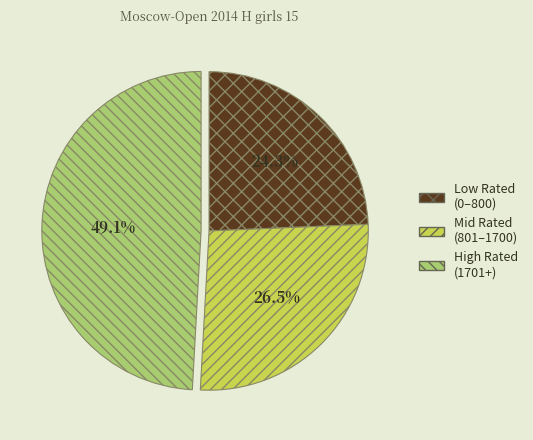

Which category has the biggest portion of the pie?

High Rated (1701+)